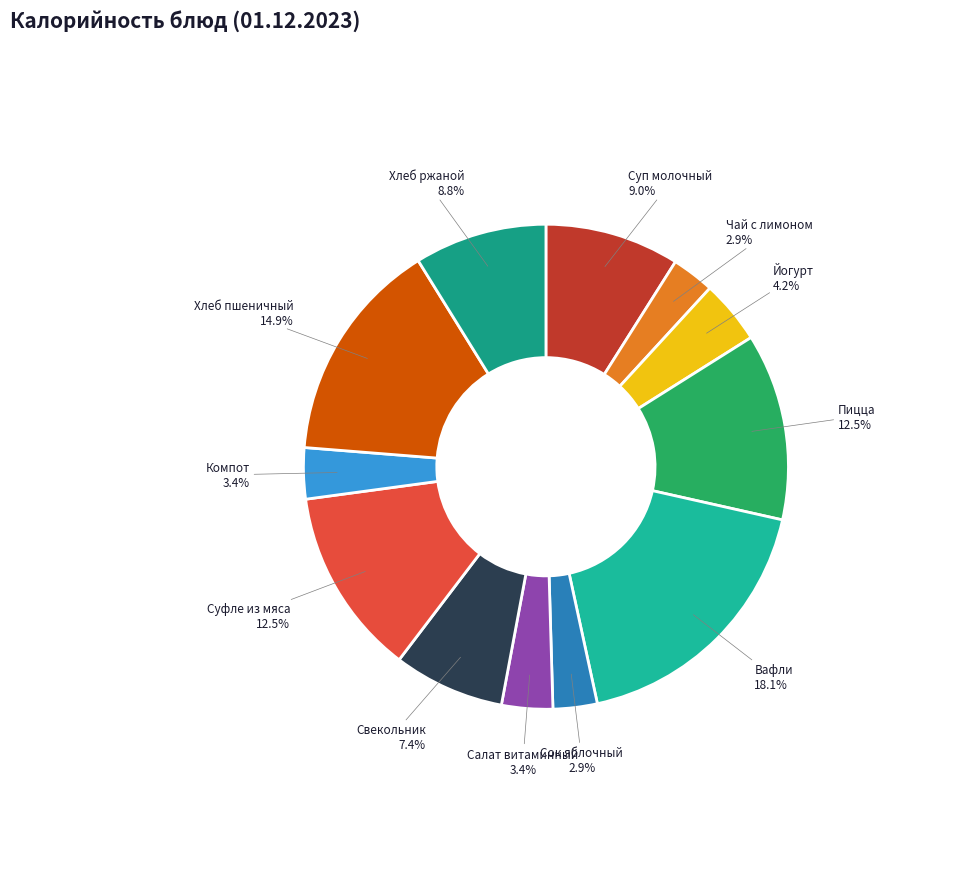

Which has a higher value, Пицца or Йогурт?

Пицца